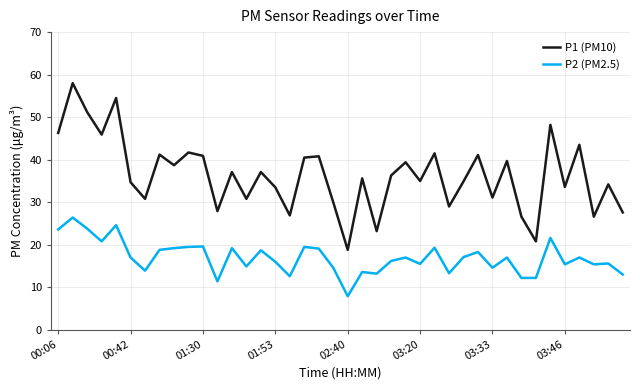

What is the difference between the maximum and minimum values in the P2 (PM2.5) series?

18.5